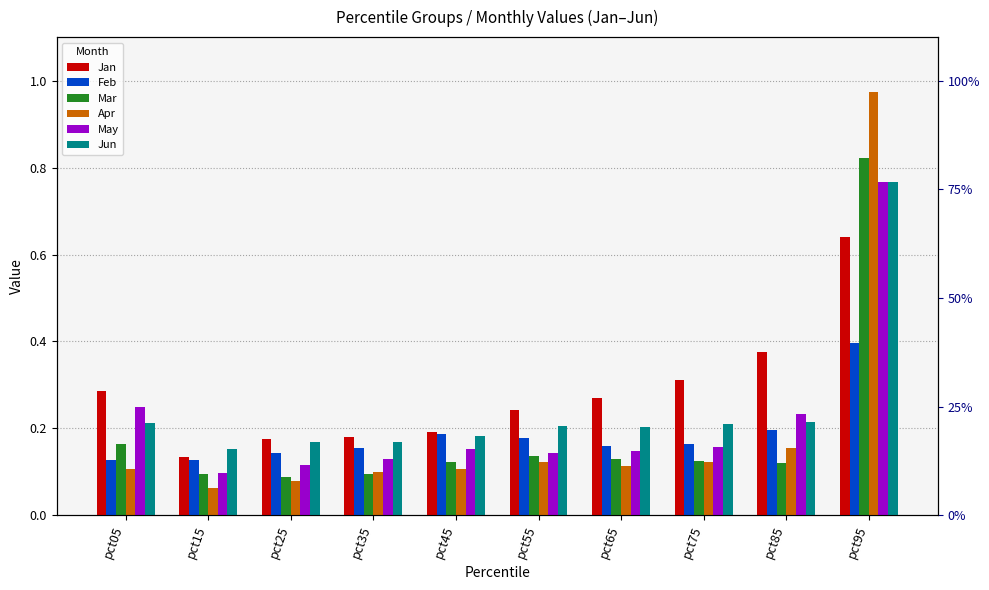

What is the maximum value for May?

0.8